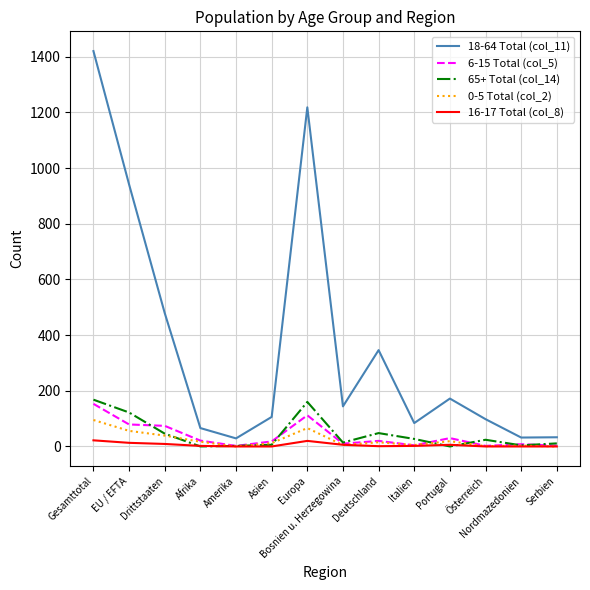

What is the difference between the 65+ Total (col_14) values at Amerika and Asien?

4